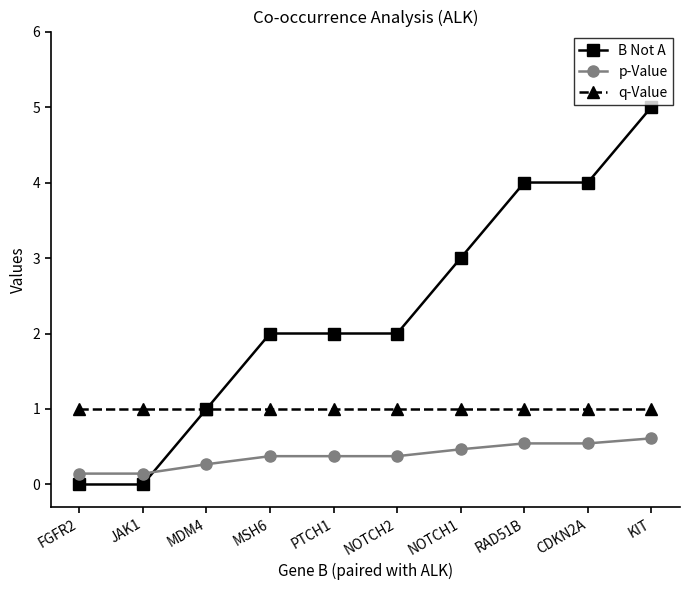

How many lines are shown in the chart?

3